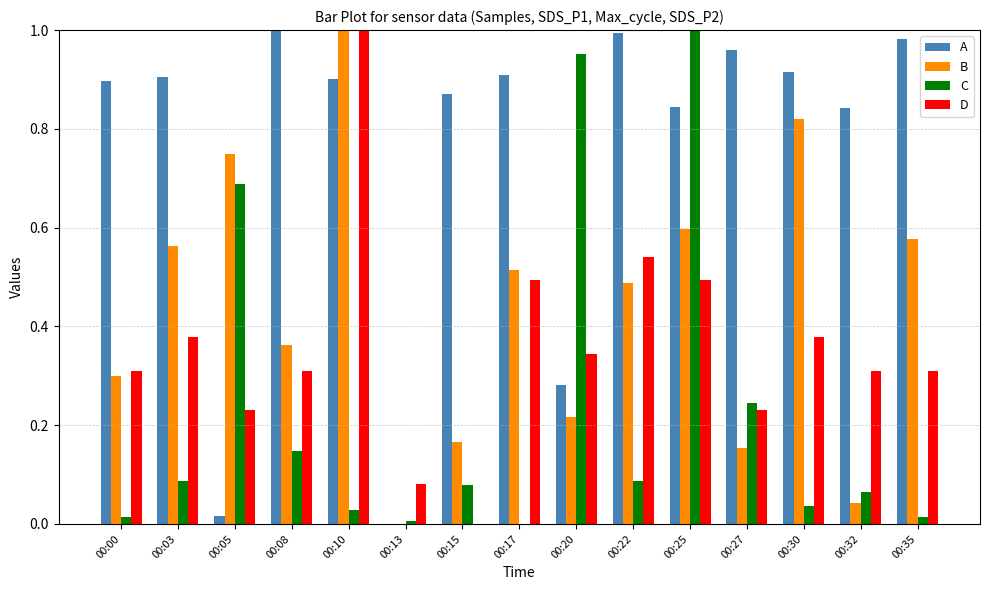

How many groups of bars are there?

15